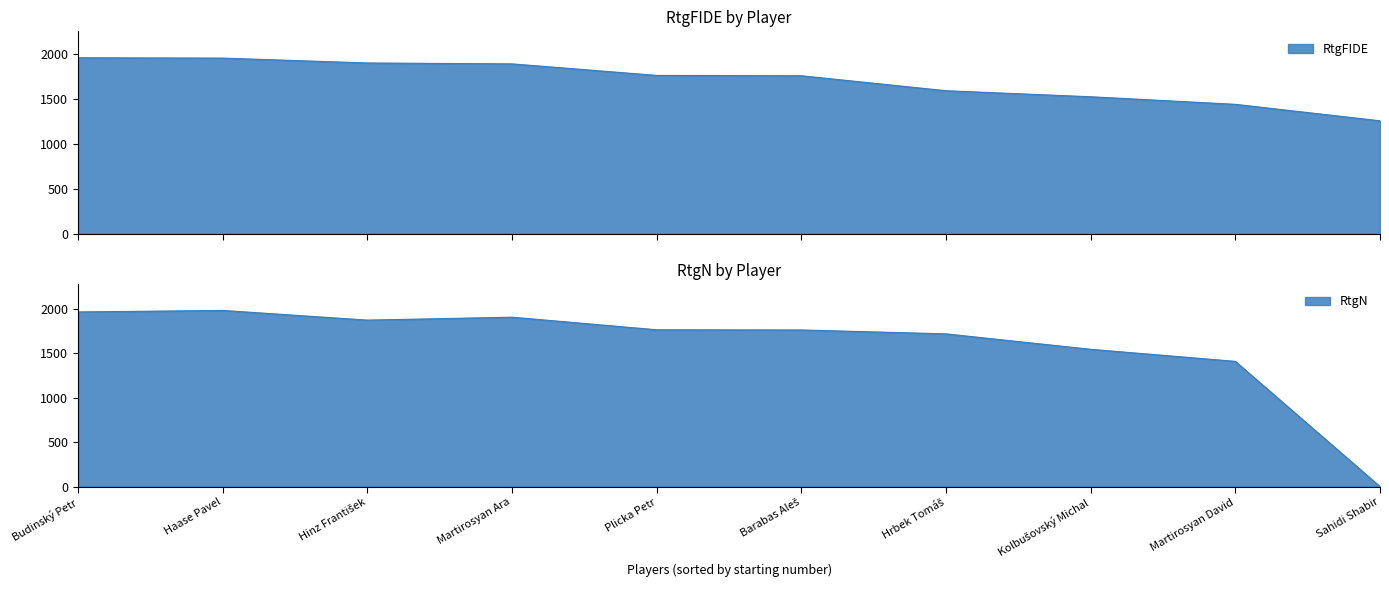

What is the difference between the maximum and second lowest values in the RtgN series?

574